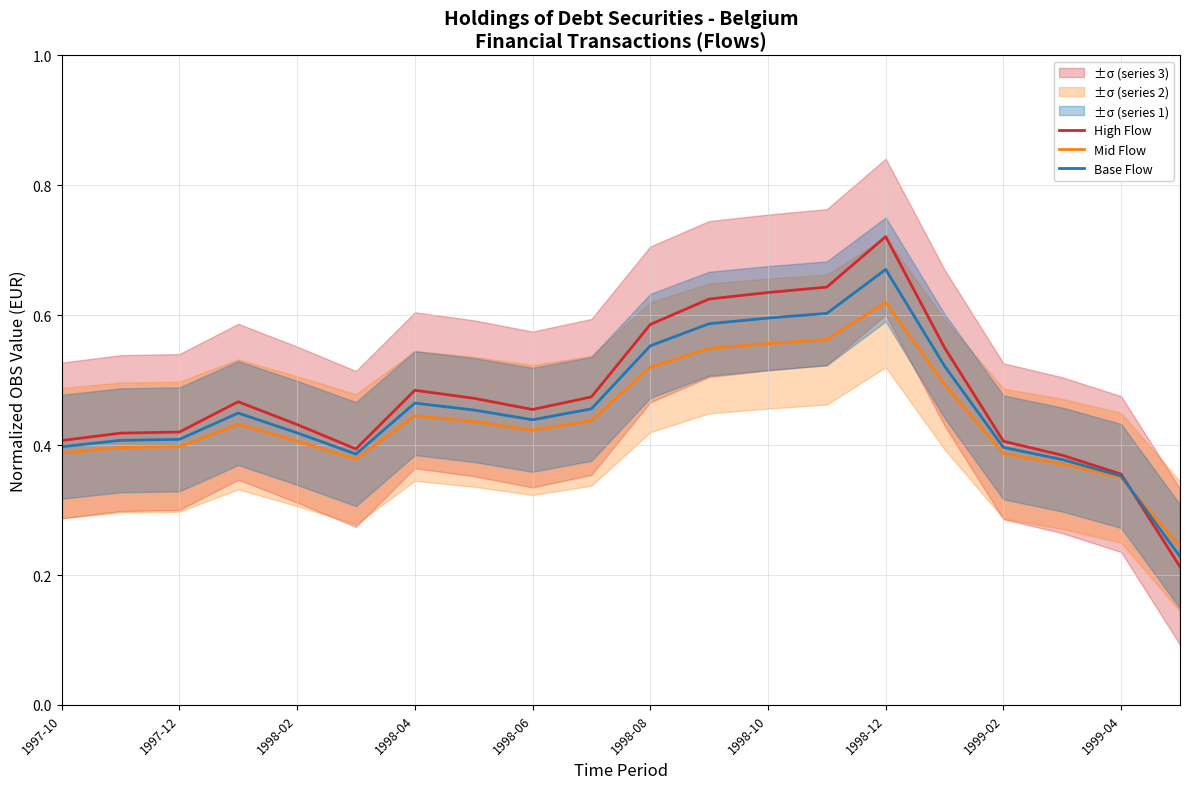

Is the value of High Flow at 1999-04 greater than the value of Base Flow at 1999-02?

No